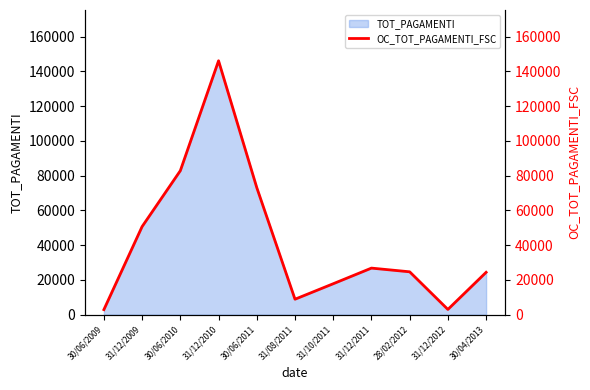

What is the difference between the values at 30/06/2011 and 28/02/2012?

48430.2